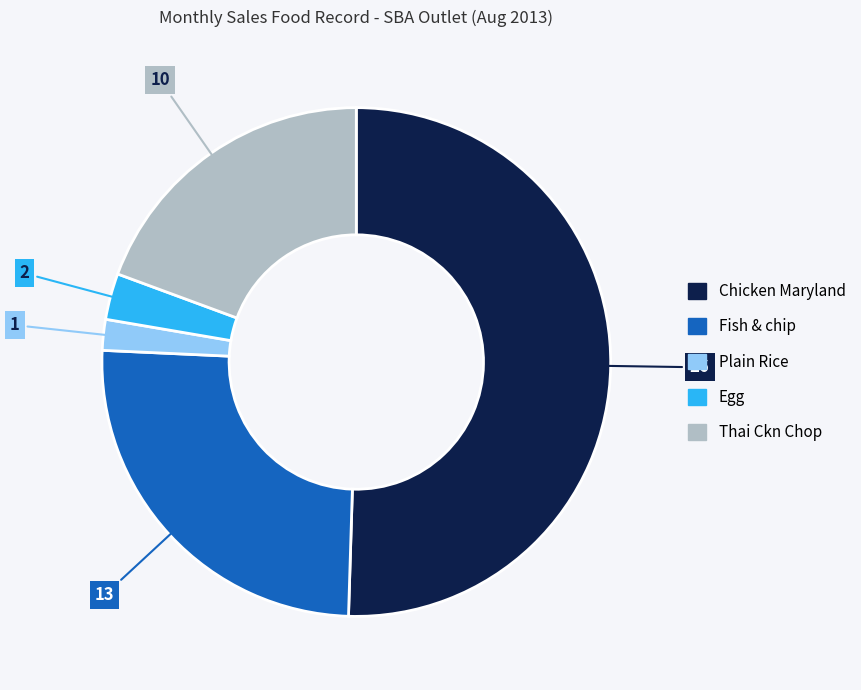

Count the number of slices in the pie.

5